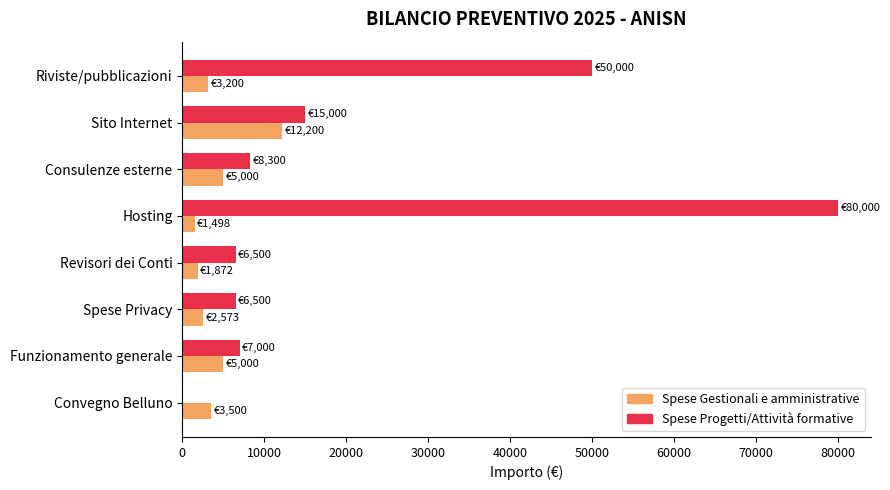

Which series has the largest total across all categories?

Spese Progetti/Attività formative